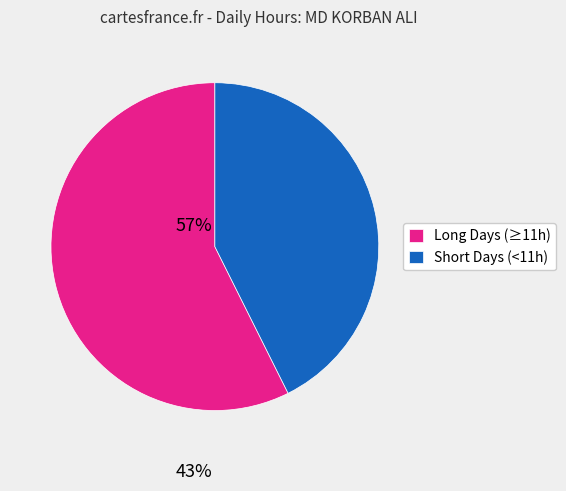

Do Short Days (<11h) and Long Days (≥11h) together represent more than half of the pie?

Yes